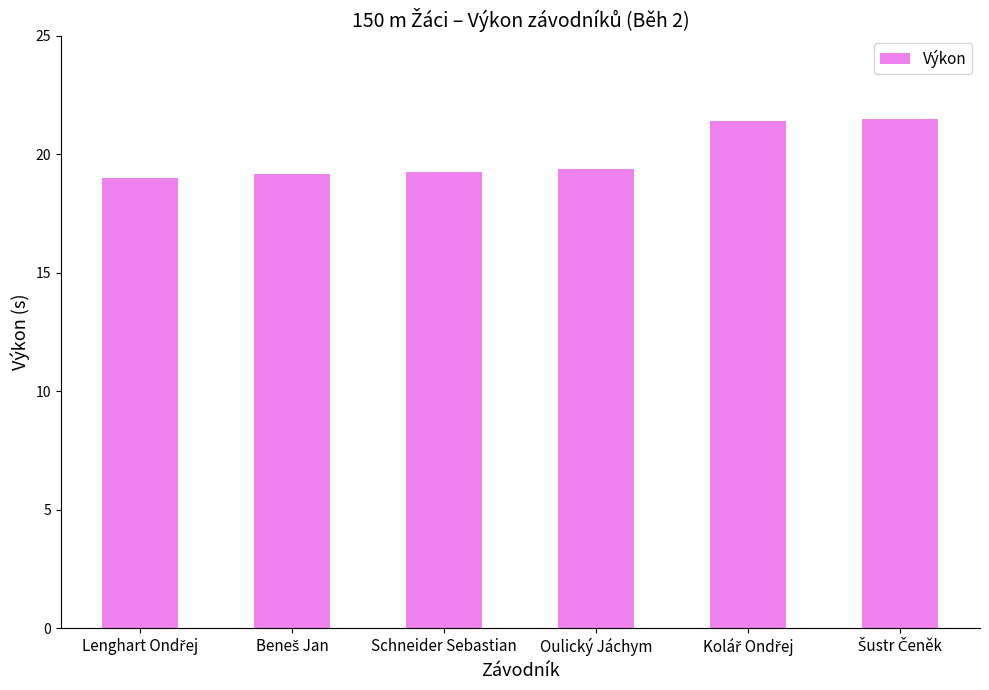

What is the value of the 1st bar from the left?

19.0